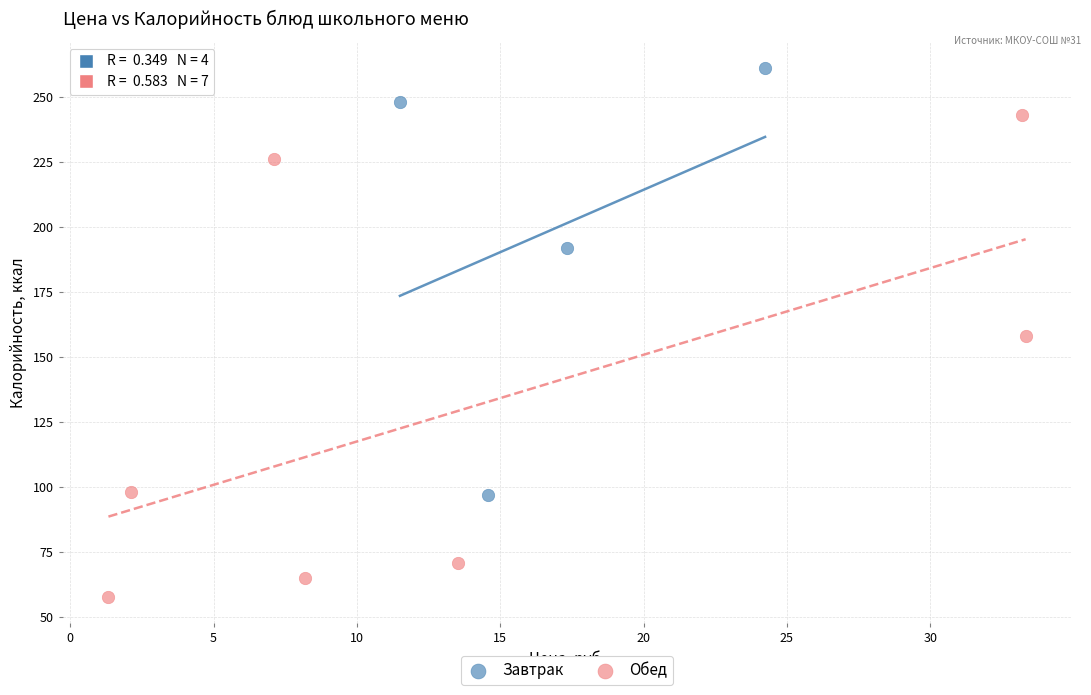

Which series has the largest Y range (max minus min)?

Обед